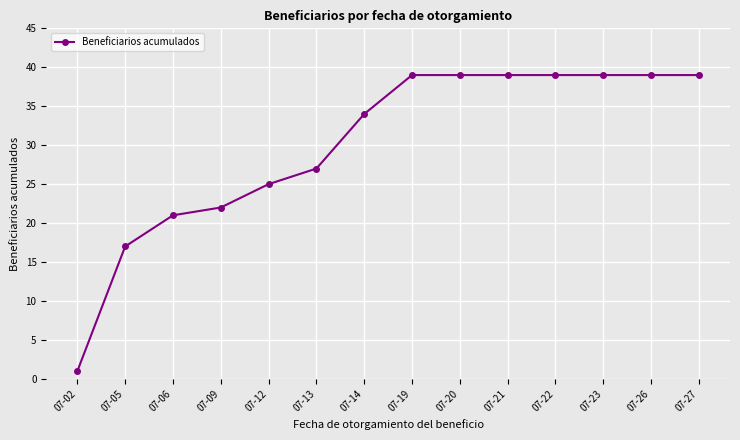

What is the maximum value shown in the chart?

39